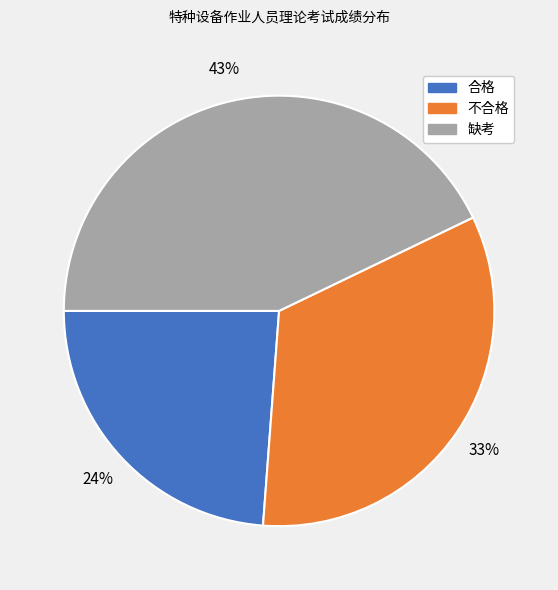

Count the number of slices in the pie.

3